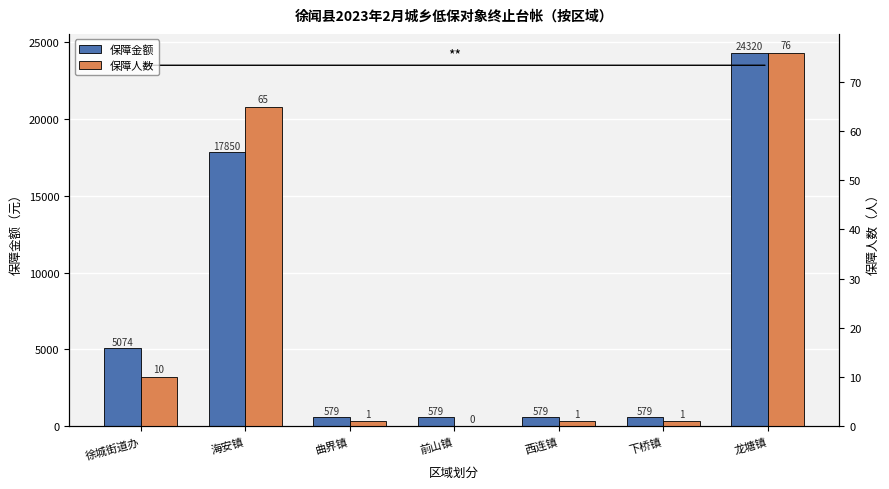

How many values in the 保障金额 series exceed 579?

3